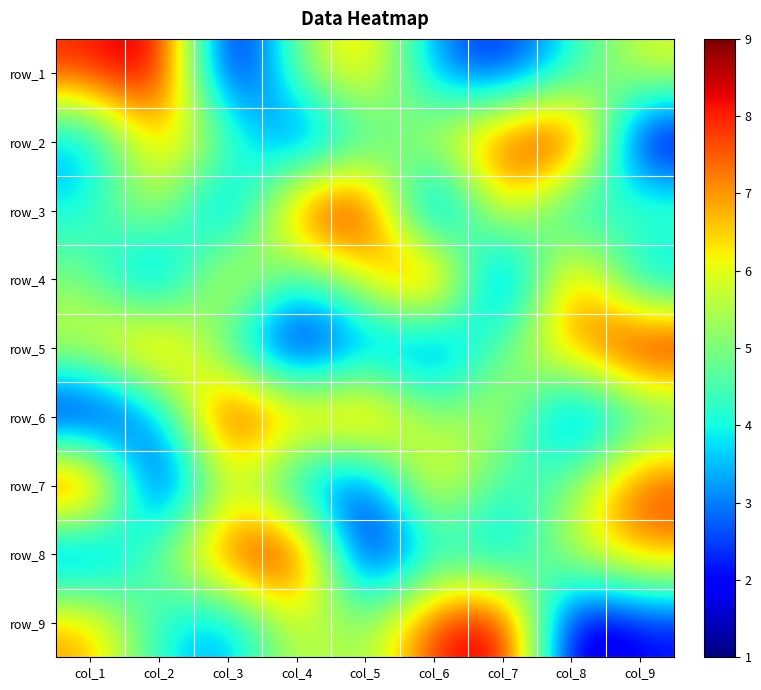

The value of row_5 at col_6 is 8. True or false?

False